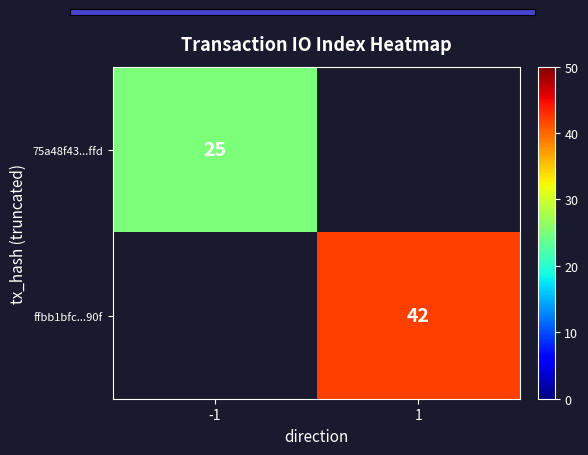

The value of ffbb1bfc...90f at 1 is 42. True or false?

True